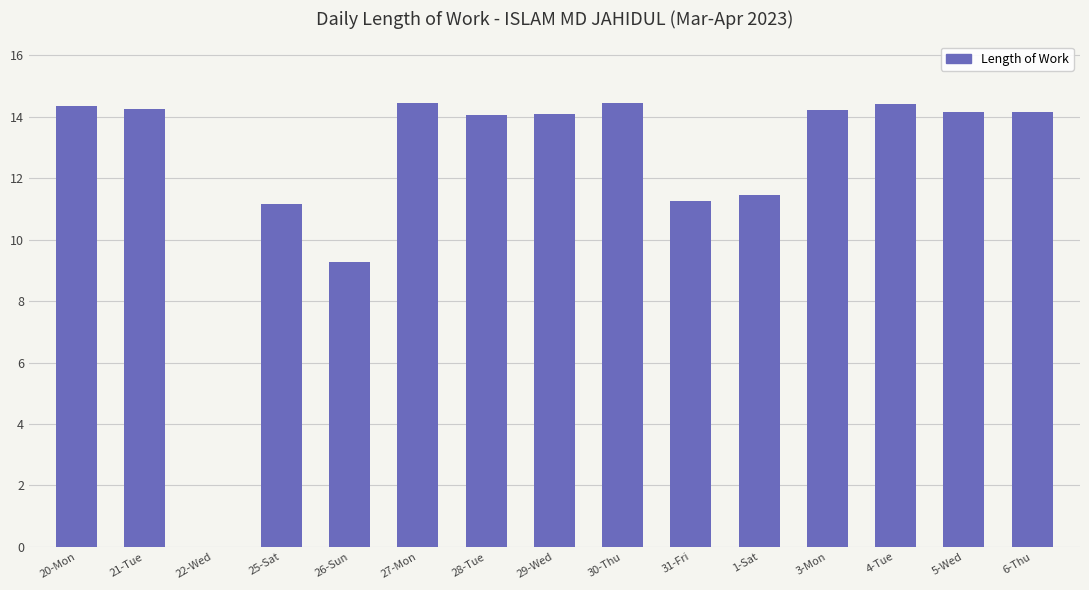

Is it true that the value at 5-Wed is 14.2?

True